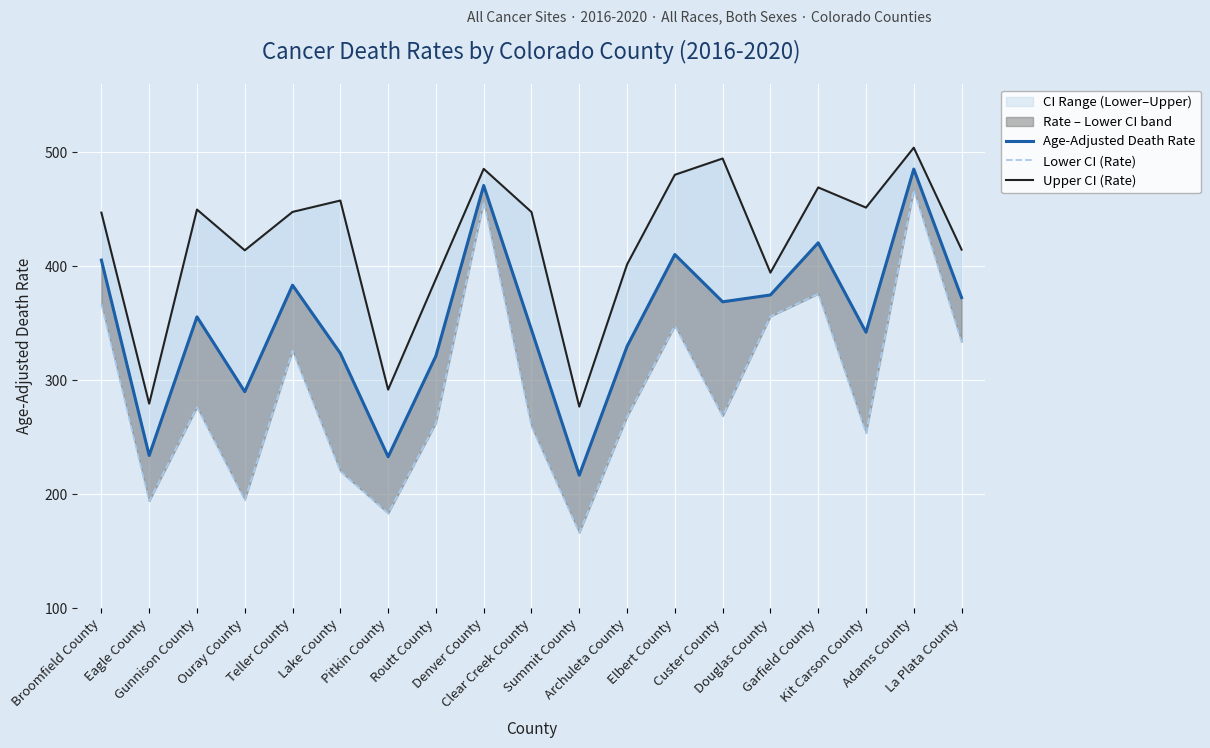

The Lower CI (Rate) series shows 333.7 at La Plata County. True or false?

True